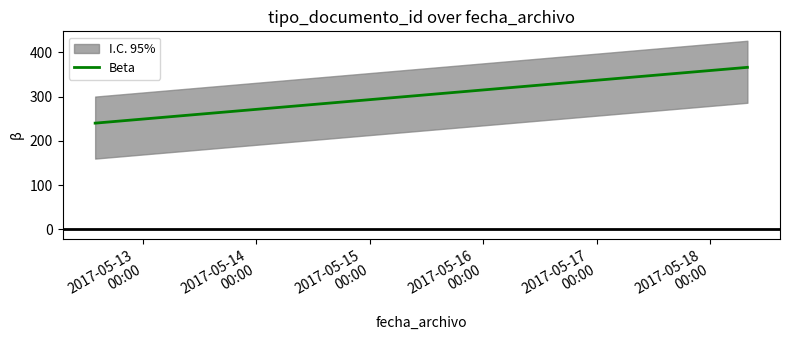

What is the maximum value for Beta?

366